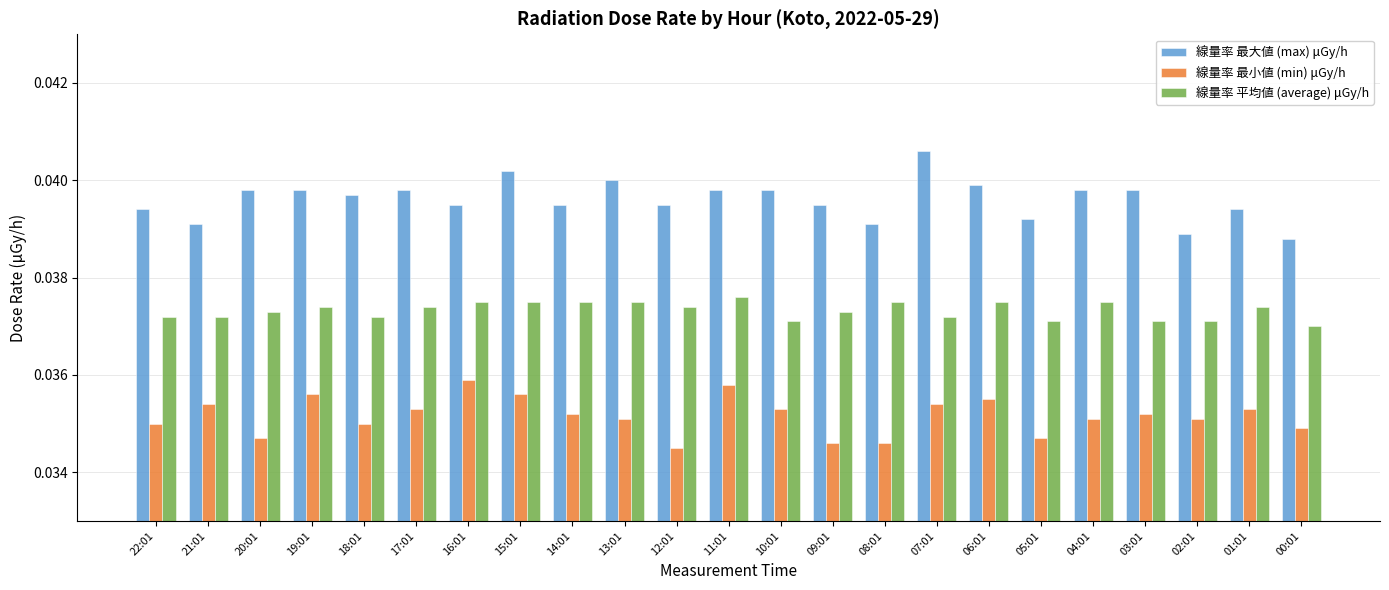

What is the sum of all 線量率 平均値 (average) μGy/h values?

0.9